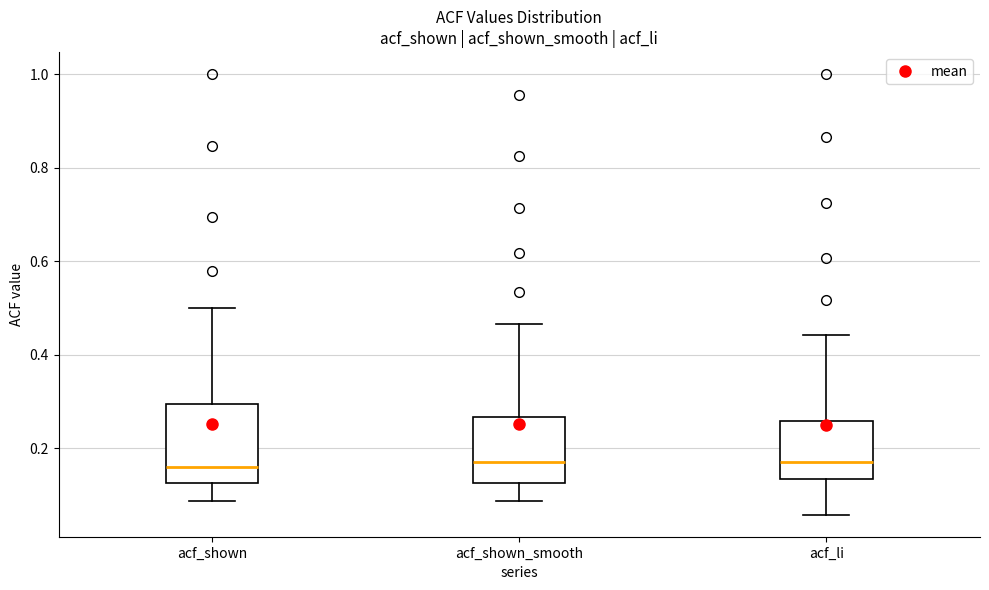

Comparing the boxes themselves (not the whiskers), which one is the tallest?

acf_shown